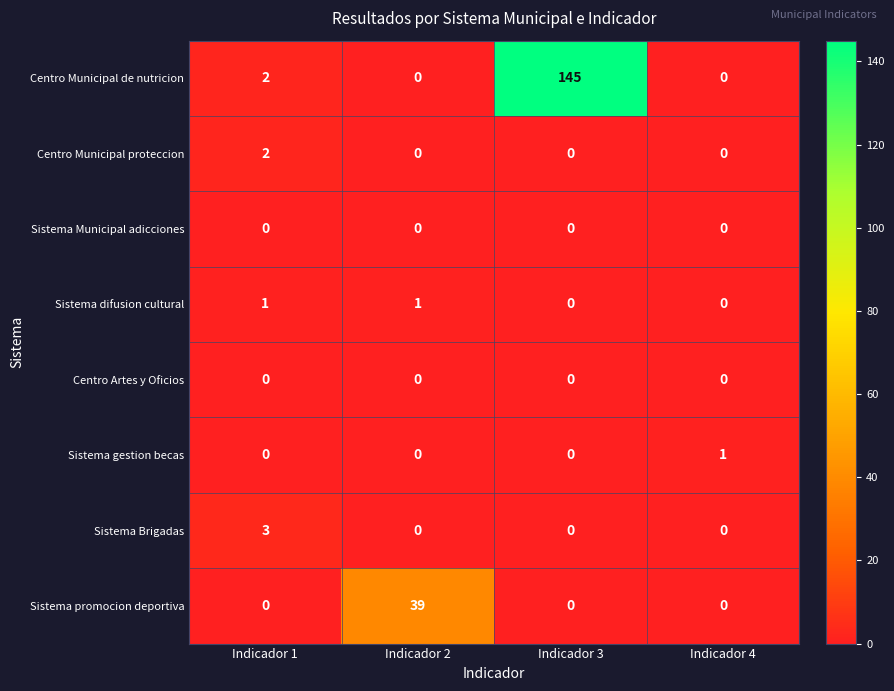

What is the total value across all series at Indicador 1?

8